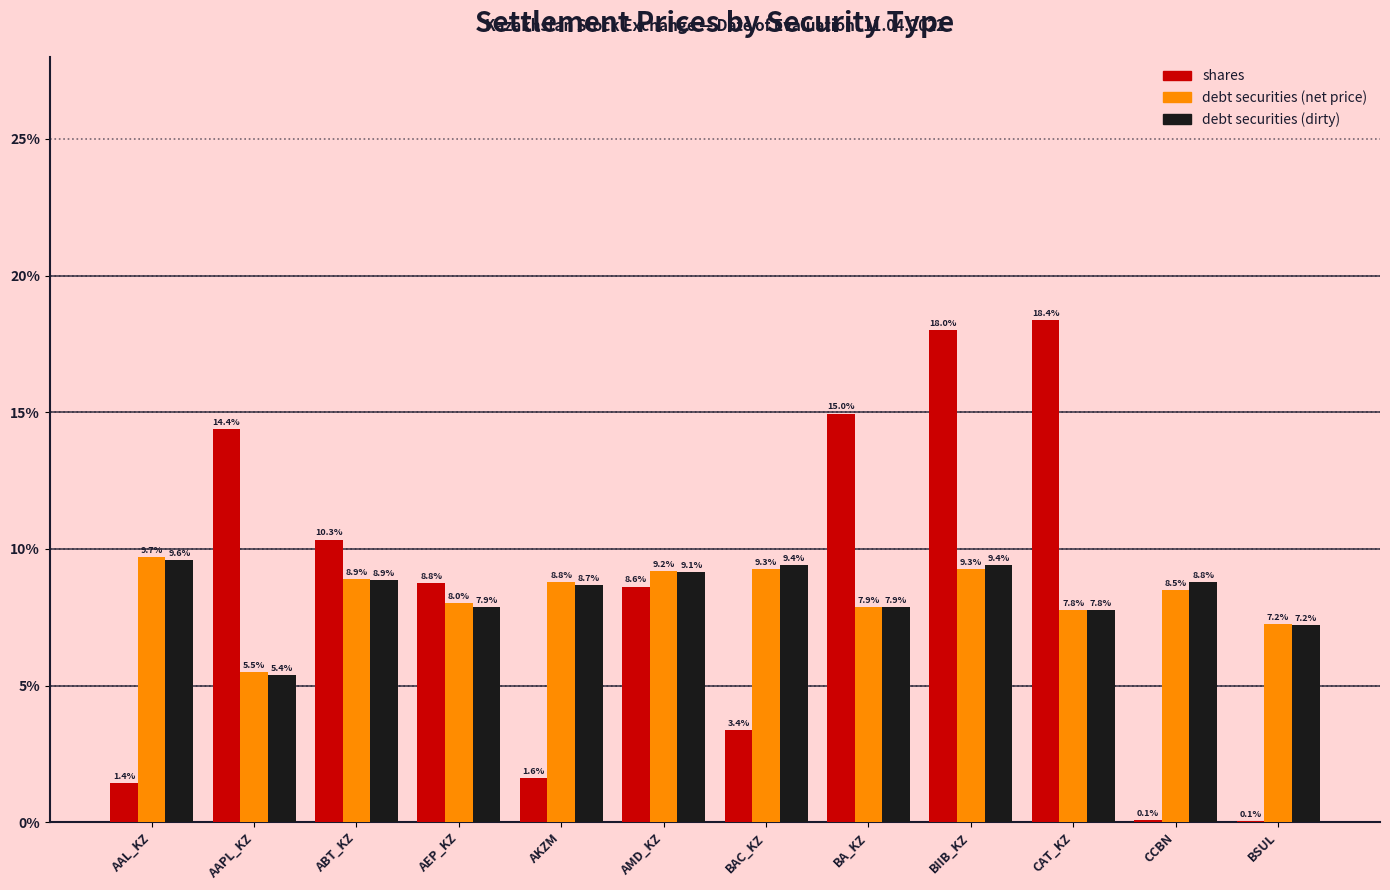

What is the greatest value displayed?

18.4